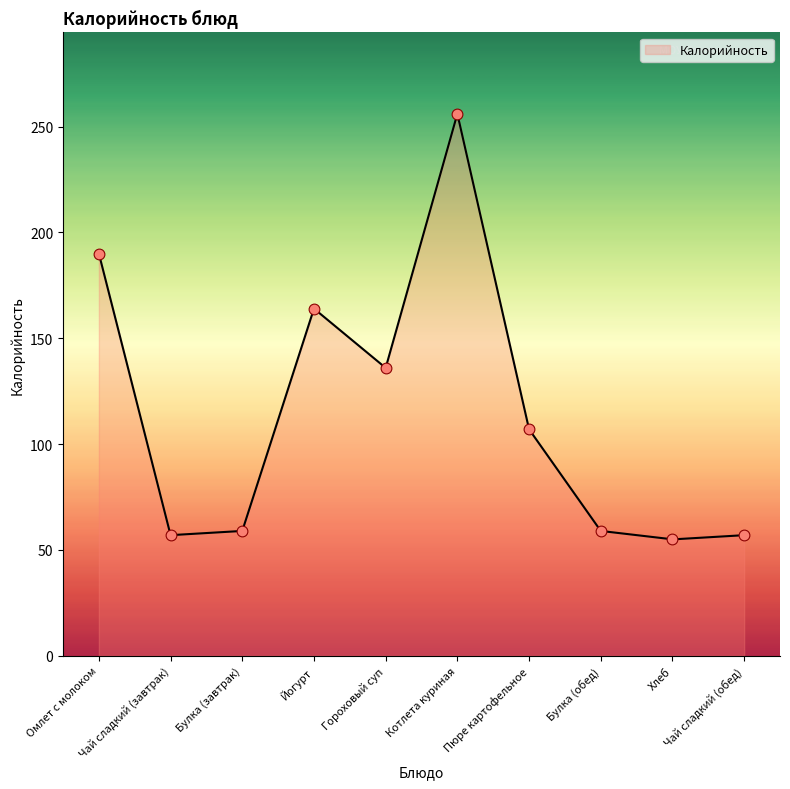

What is the change in value from Гороховый суп to Хлеб?

-81